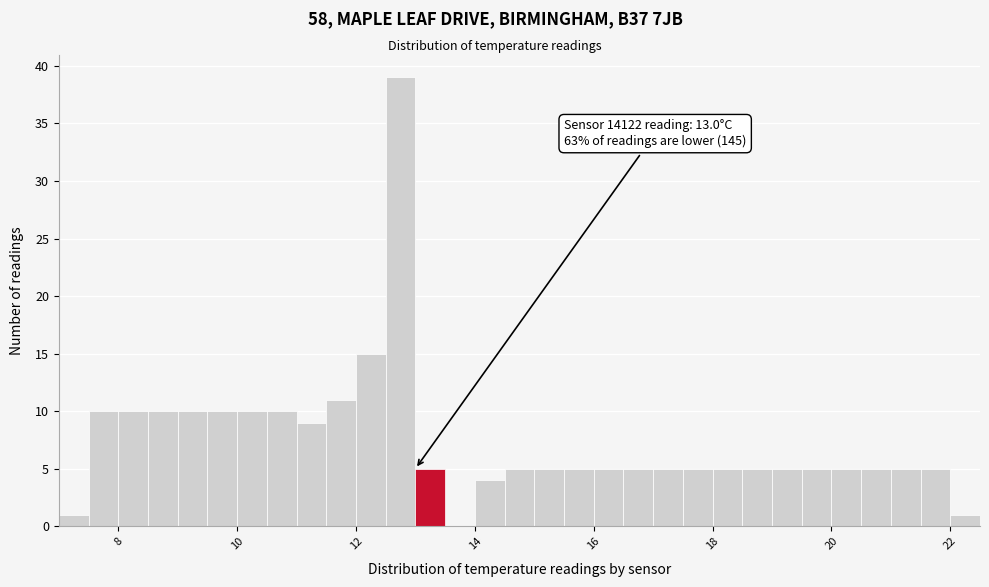

Around what value on the x-axis is the tallest bar? Give the approximate position of its centre, as read against the axis.

12.8